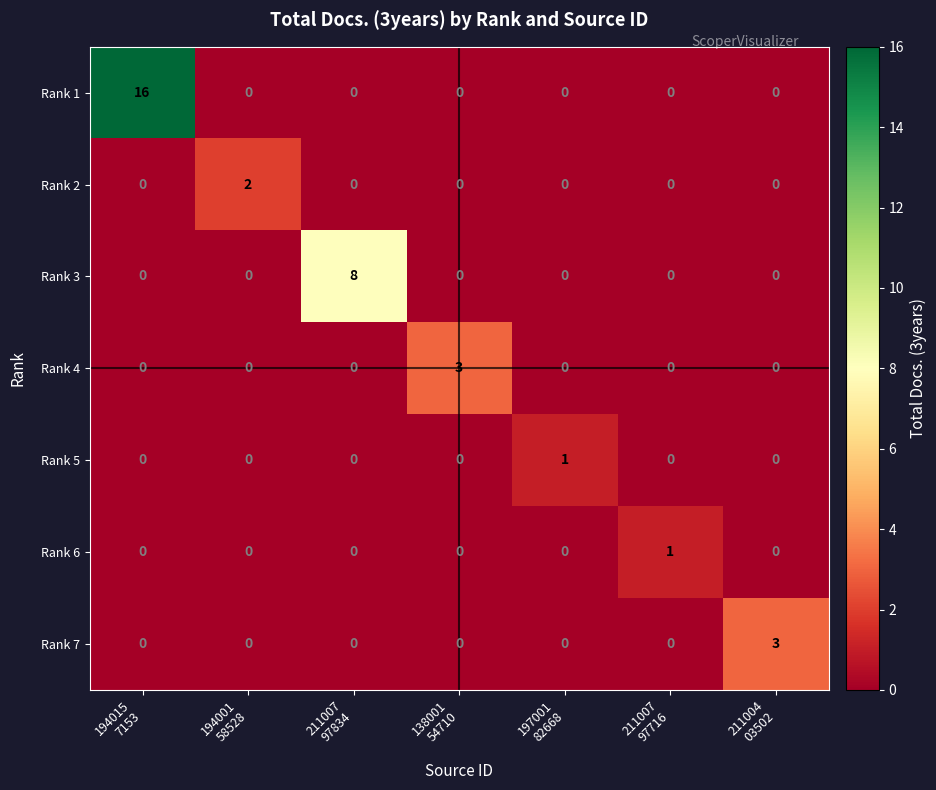

How many Rank 4 values are between 0 and 1?

6